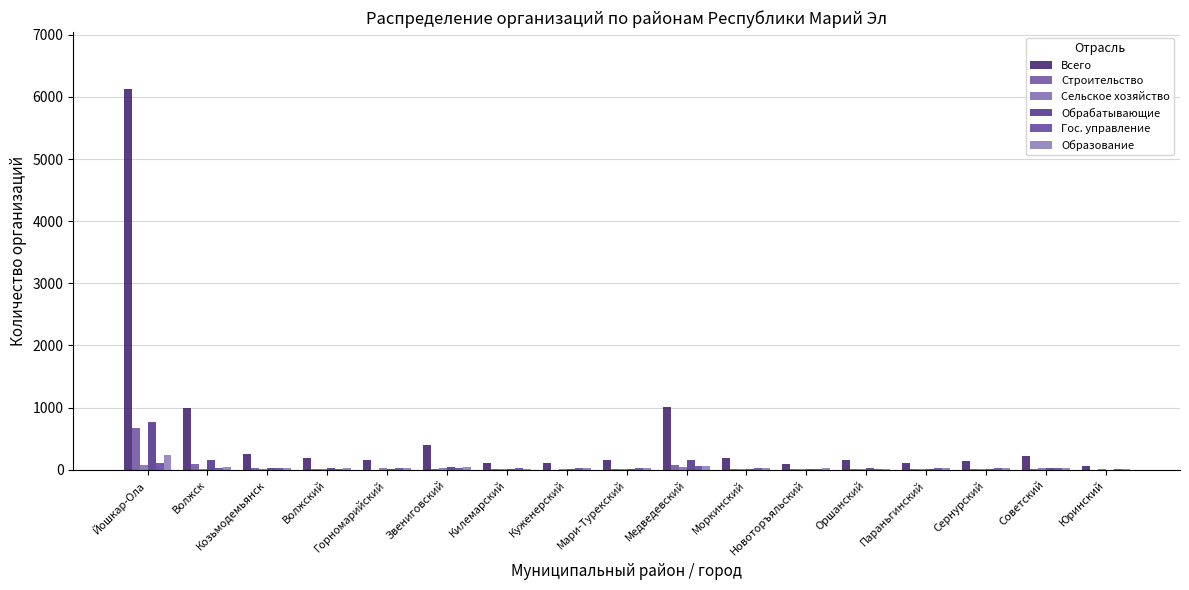

Which series has the widest spread of values?

Всего